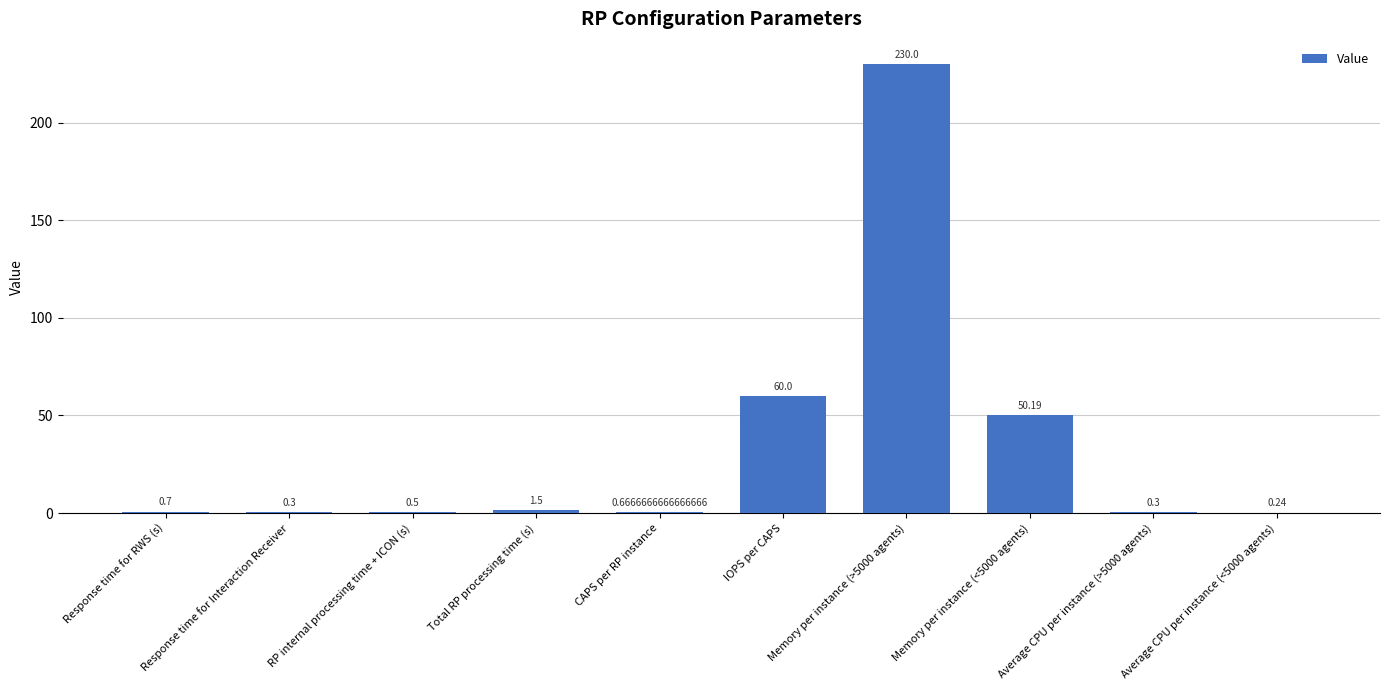

What is the approximate value at CAPS per RP instance?

0.7